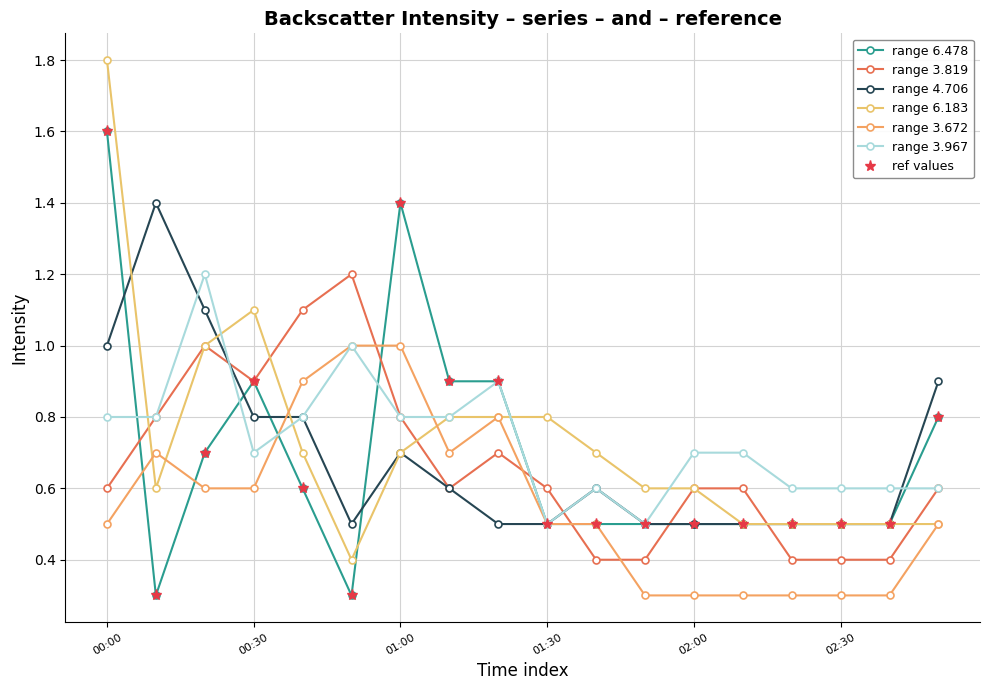

Does the chart have visible grid lines?

Yes